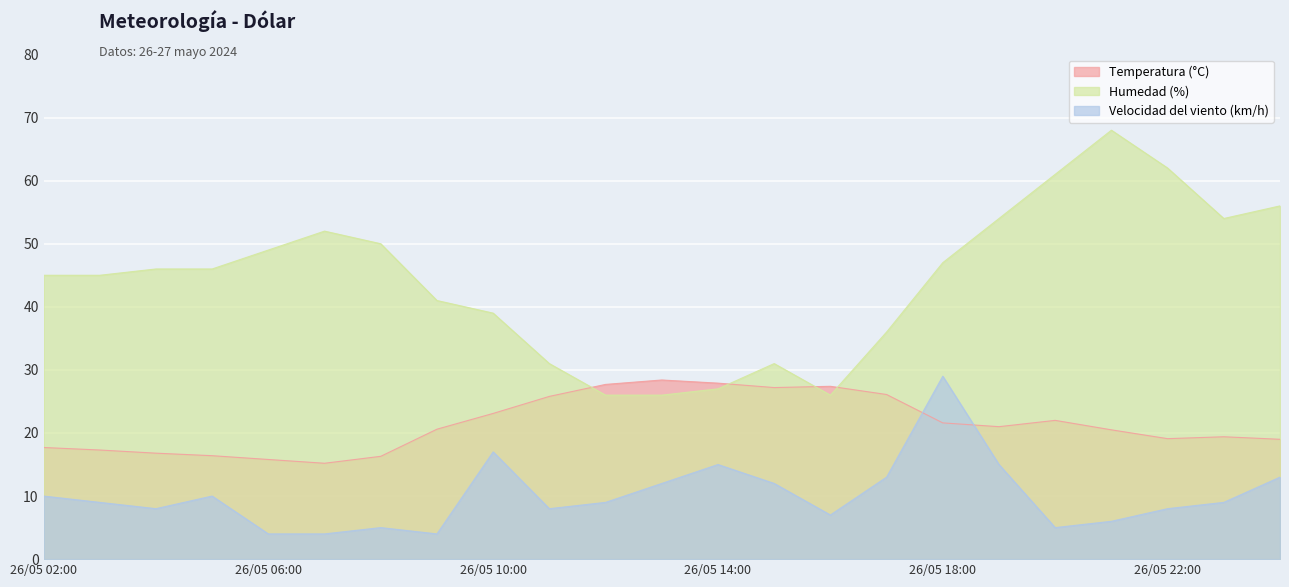

What is the difference between the Velocidad del viento (km/h) values at 26/05 17:00 and 26/05 22:00?

5.0